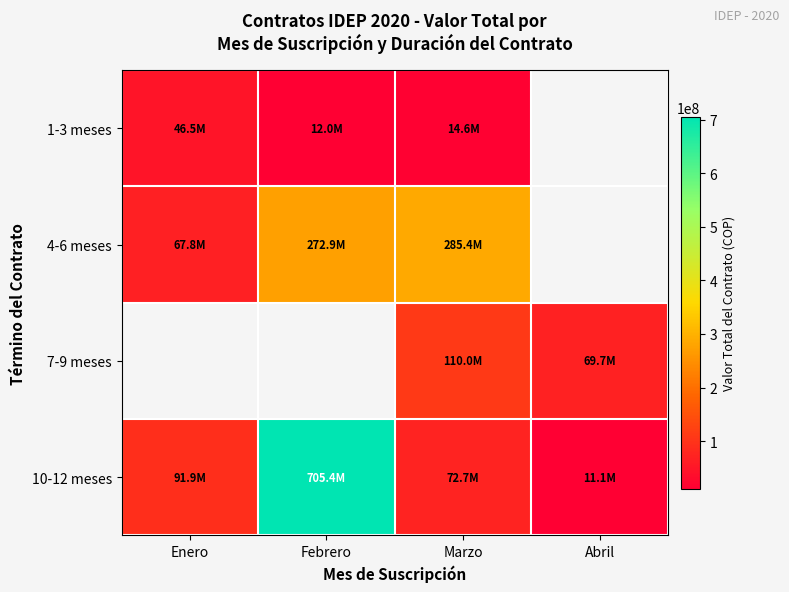

Which series has the largest total across all categories?

10-12 meses